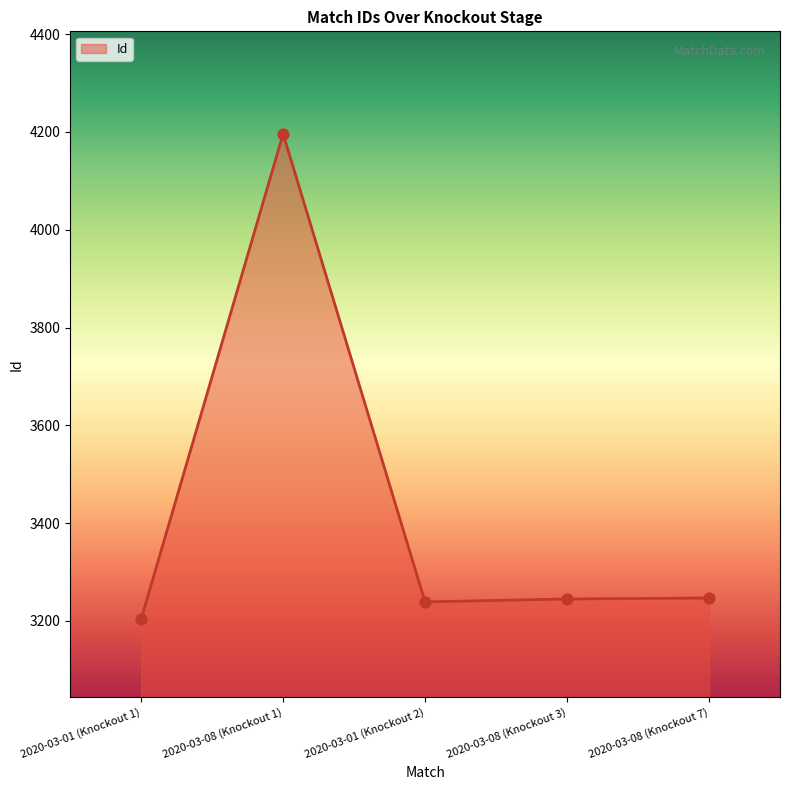

What is the ratio of the value at 2020-03-08 (Knockout 1) to the value at 2020-03-08 (Knockout 7)?

1.3